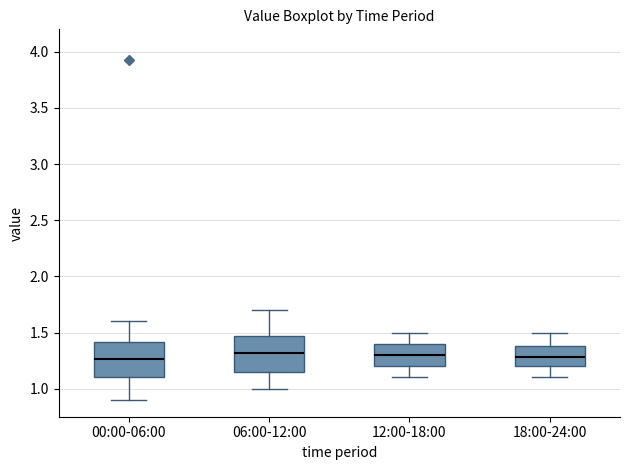

Where is the upper edge of the box for 12:00-18:00 on the y-axis? The values are not printed on the chart, so give them approximately, as read against the axis.

1.40